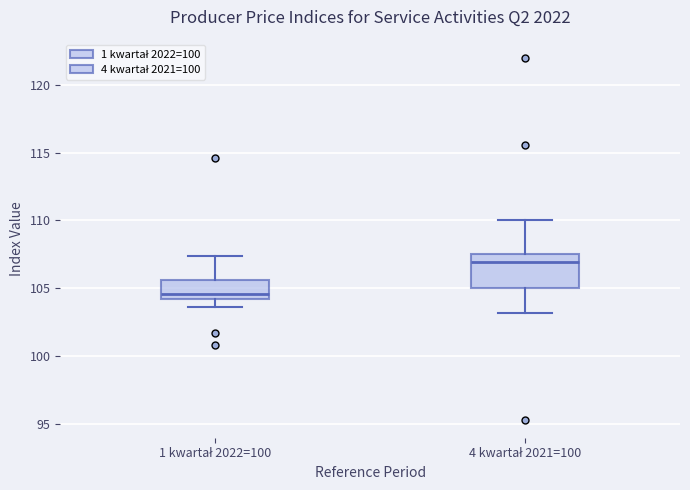

Comparing the boxes themselves (not the whiskers), which one is the tallest?

4 kwartał 2021=100